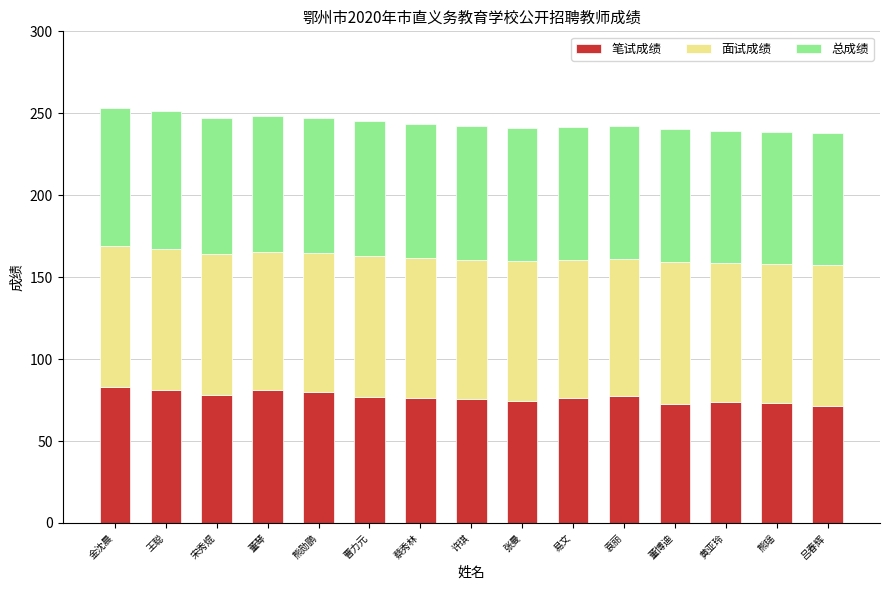

What are all the series names shown in the legend?

笔试成绩, 面试成绩, 总成绩